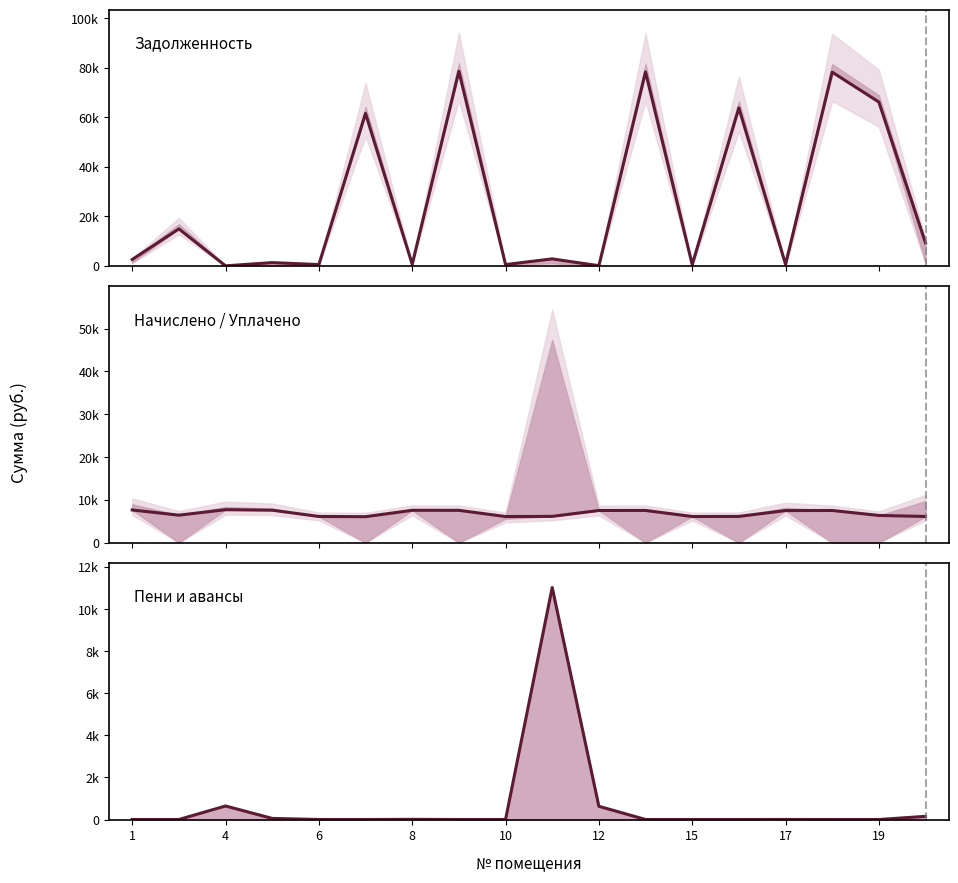

What is the difference between the maximum and minimum values in the Начислено / Уплачено series?

1633.8